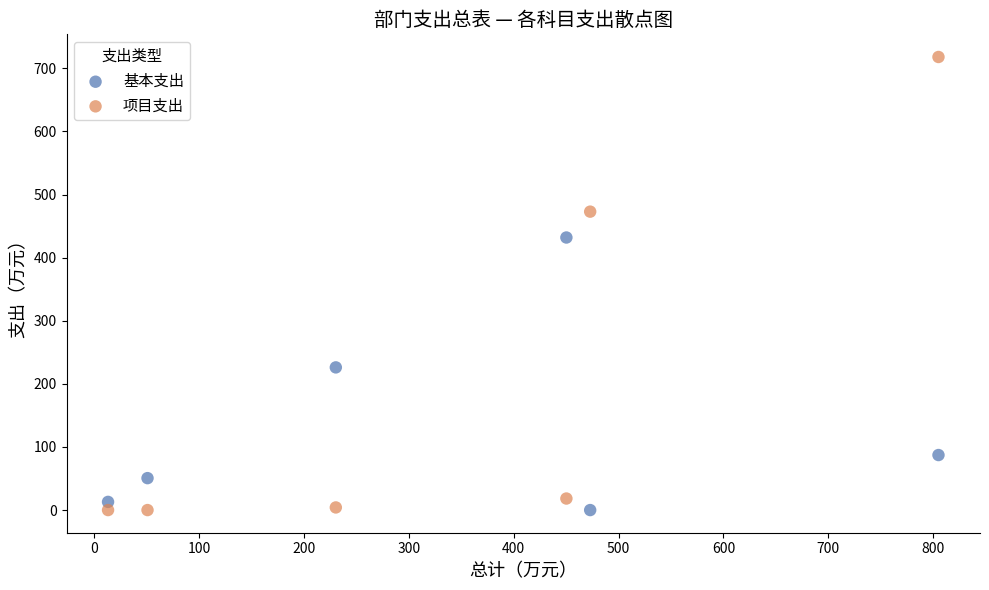

Across all series, what Y value is closest to 358?

431.9